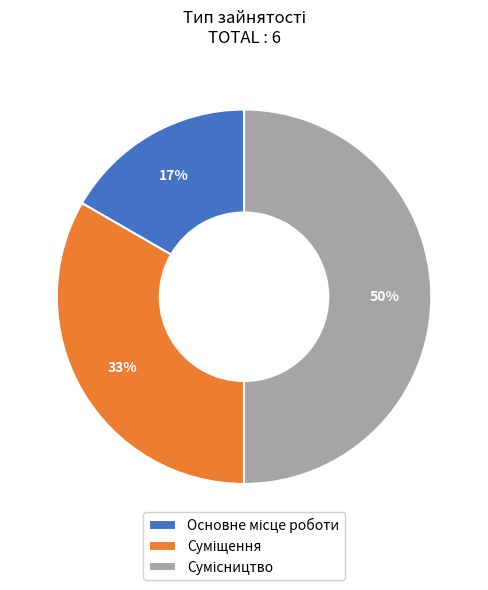

To the nearest percent, what is the difference between the largest and smallest slice percentages?

33%